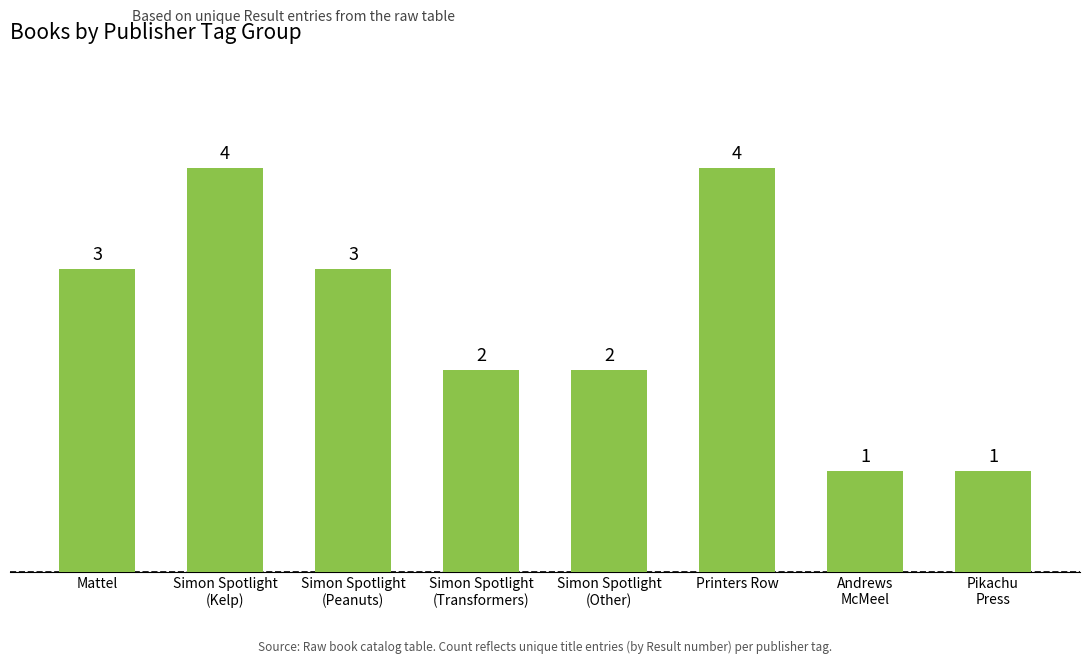

Reading left to right, what are all the values shown in this chart?

3	4	3	2	2	4	1	1